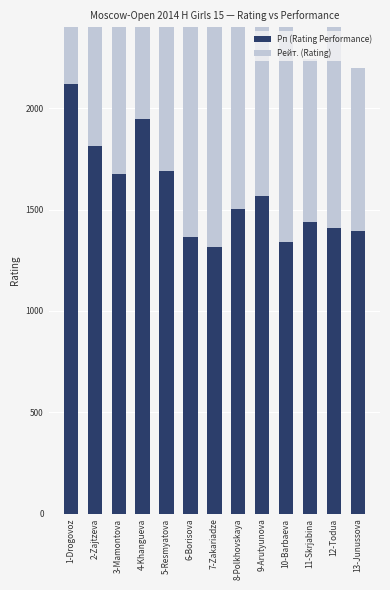

What is the maximum value shown in the chart?

2118